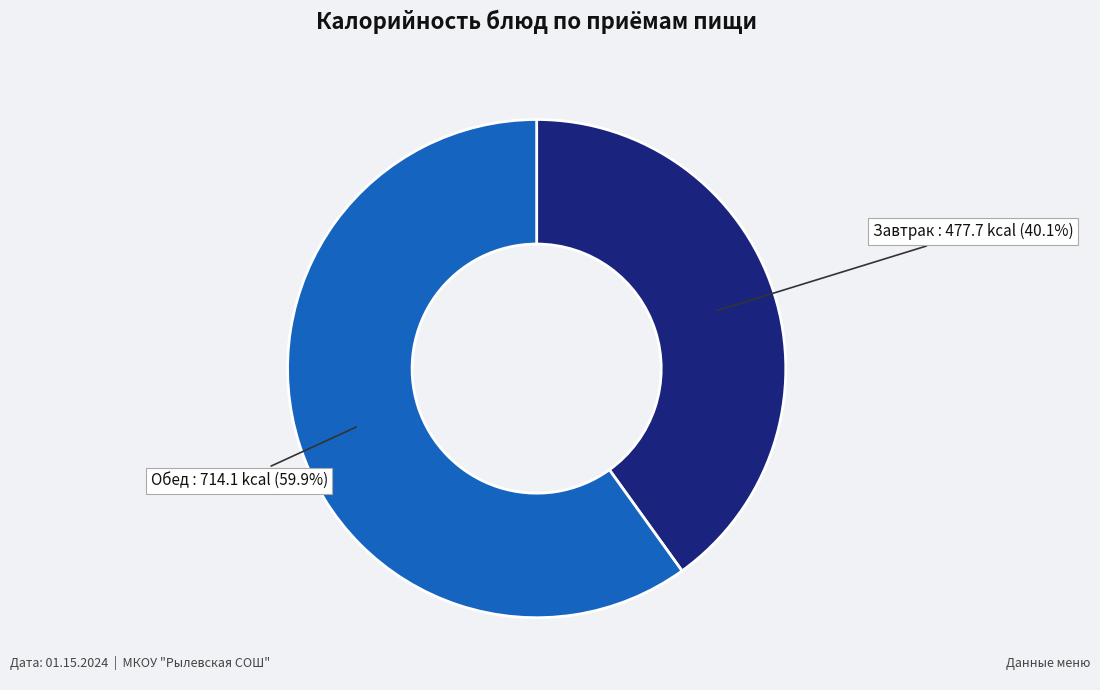

Which slice is the largest?

Обед